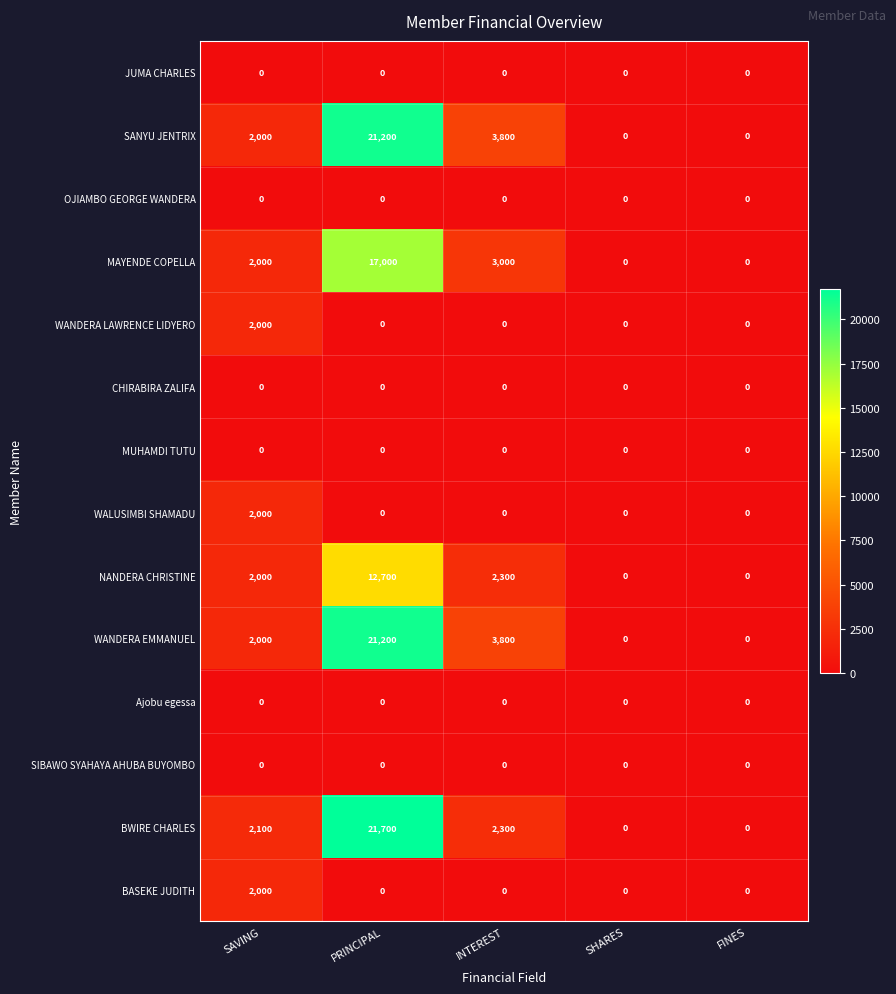

Is the value of NANDERA CHRISTINE at SHARES greater than the value of SANYU JENTRIX at SAVING?

No